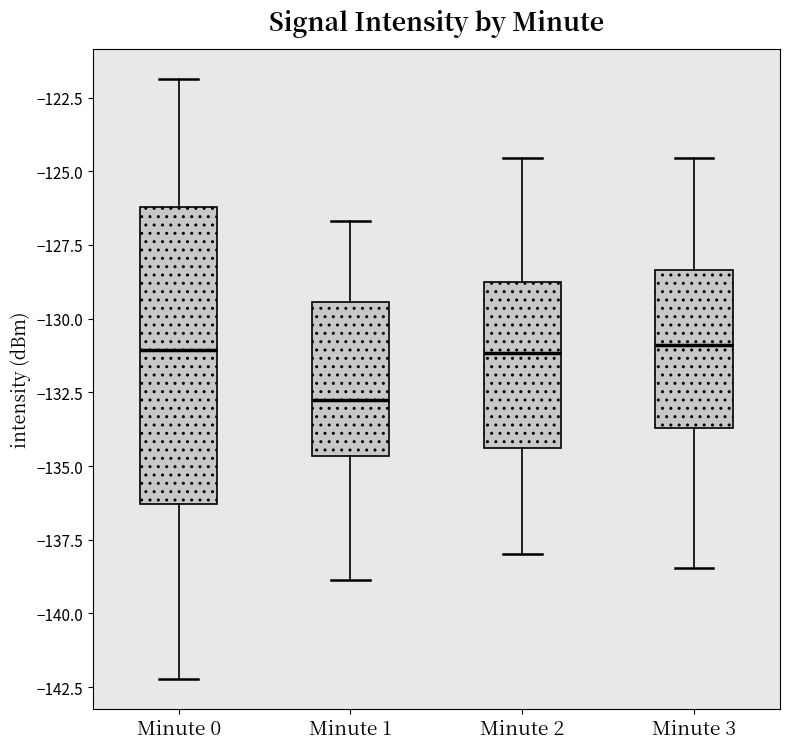

Reading left to right, read every box against the y-axis: the position of its median line, the range the box covers, and the ends of its whiskers. The values are not printed on the chart, so give them approximately, as read against the axis.

Minute 0: median -131.0, box -136.5 to -126.0, whiskers -142.0 to -122.0
Minute 1: median -133.0, box -134.5 to -129.5, whiskers -139.0 to -126.5
Minute 2: median -131.0, box -134.5 to -129.0, whiskers -138.0 to -124.5
Minute 3: median -131.0, box -133.5 to -128.5, whiskers -138.5 to -124.5